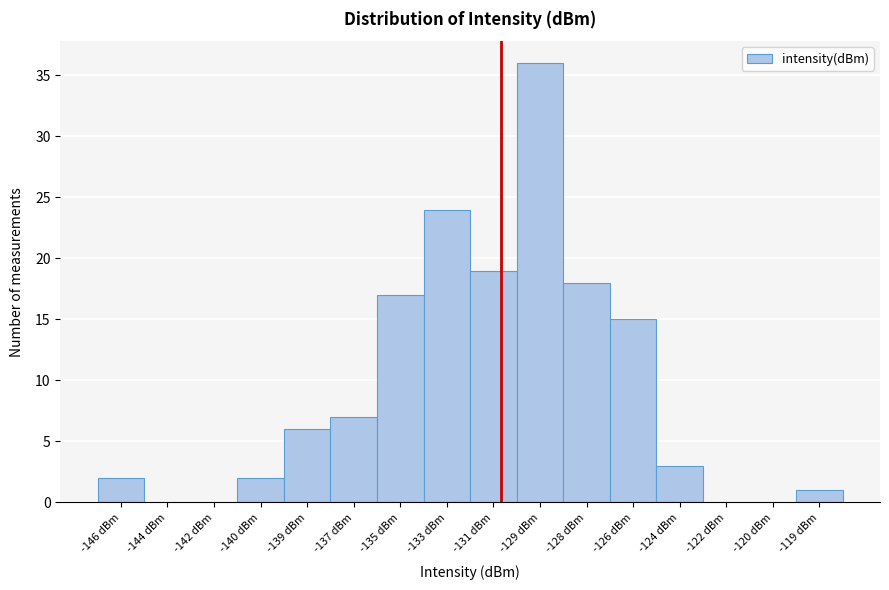

Reading left to right, list all the values displayed in this chart.

-146 dBm=2	-144 dBm=0	-142 dBm=0	-140 dBm=2	-139 dBm=6	-137 dBm=7	-135 dBm=17	-133 dBm=24	-131 dBm=19	-129 dBm=36	-128 dBm=18	-126 dBm=15	-124 dBm=3	-122 dBm=0	-120 dBm=0	-119 dBm=1